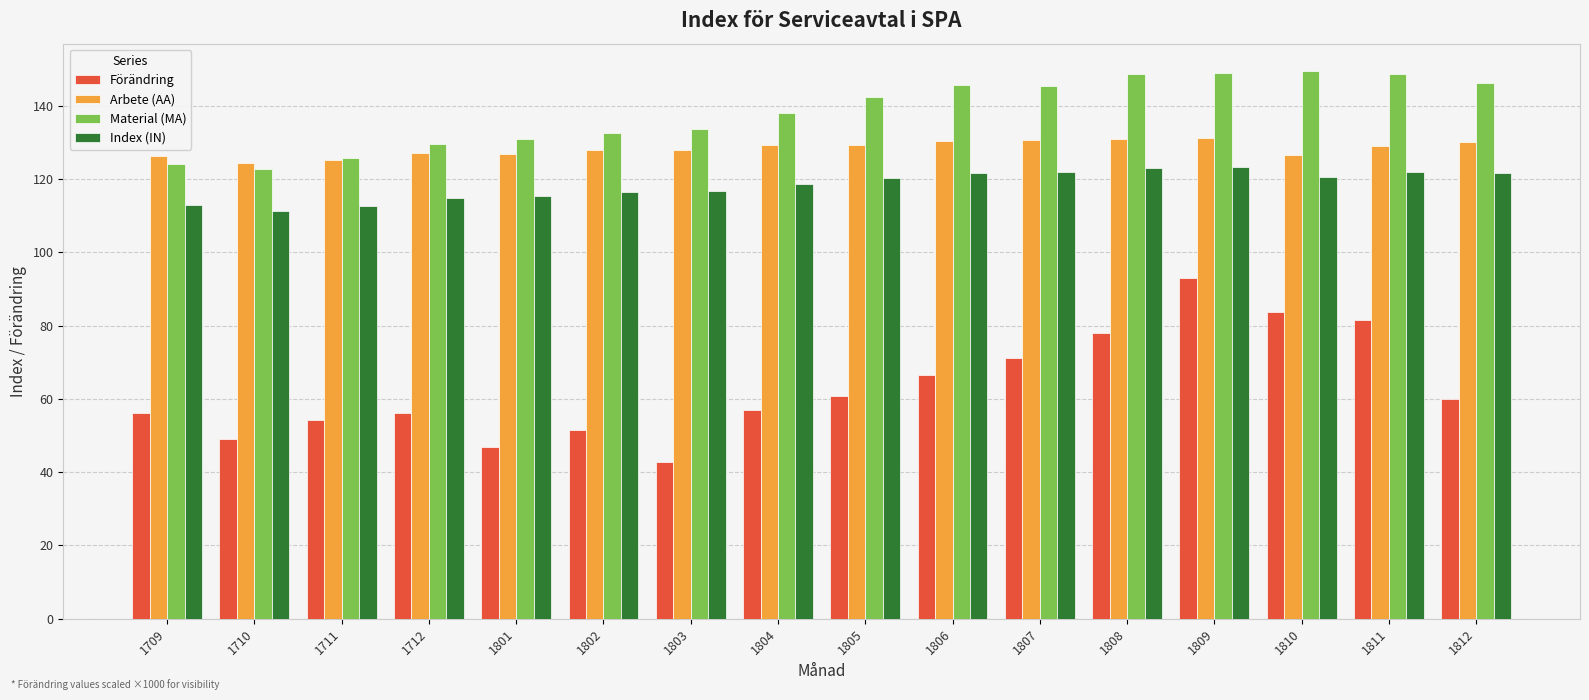

Is the value of Material (MA) at 1803 greater than the value of Förändring at 1808?

Yes